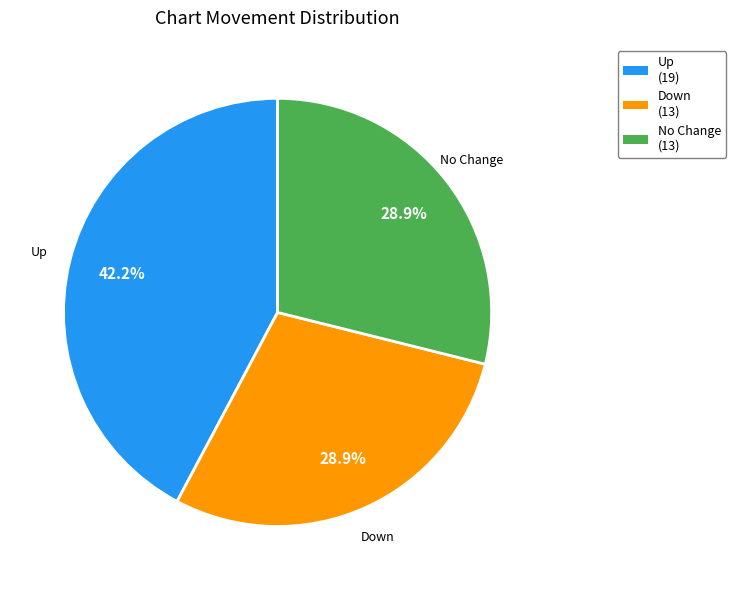

Which category has the biggest portion of the pie?

Up